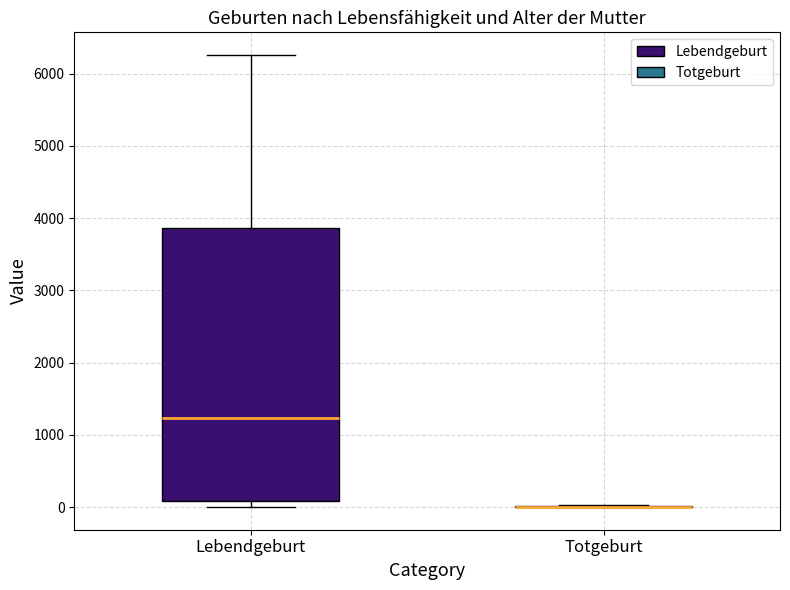

Reading left to right, read every box against the y-axis: the position of its median line, the range the box covers, and the ends of its whiskers. The values are not printed on the chart, so give them approximately, as read against the axis.

Lebendgeburt: median 1200, box 100 to 3900, whiskers 0 to 6300
Totgeburt: box collapsed to a line at 0, whiskers 0 to 0